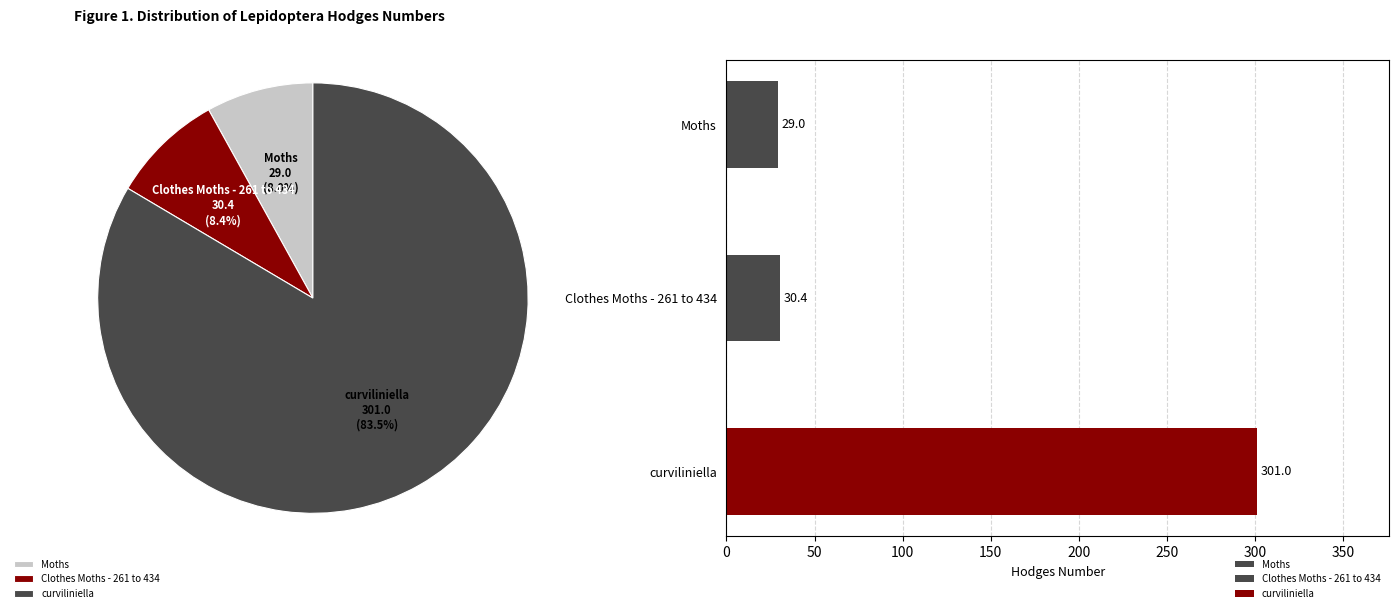

Which has a higher value, Clothes Moths - 261 to 434 or Moths?

Clothes Moths - 261 to 434